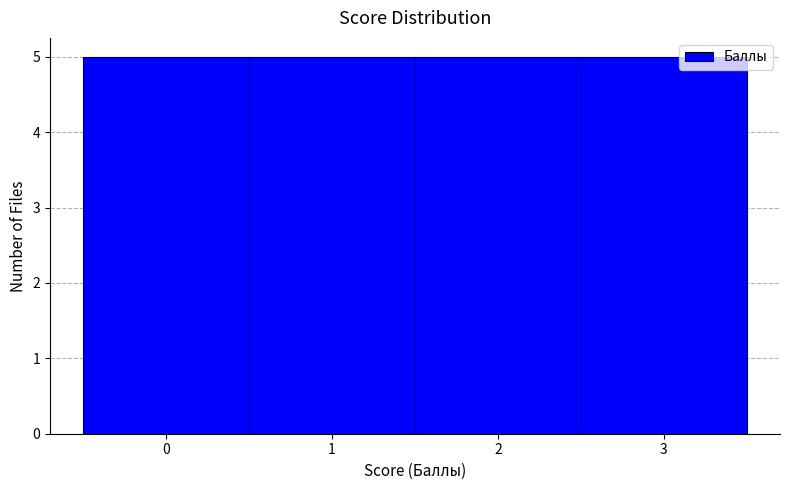

Reading left to right, transcribe this chart: for each bar, give the range it covers on the x-axis and its height. The values are not printed on the chart, so give them approximately, as read against the axis.

-0.5 to 0.5: 5
0.5 to 1.5: 5
1.5 to 2.5: 5
2.5 to 3.5: 5